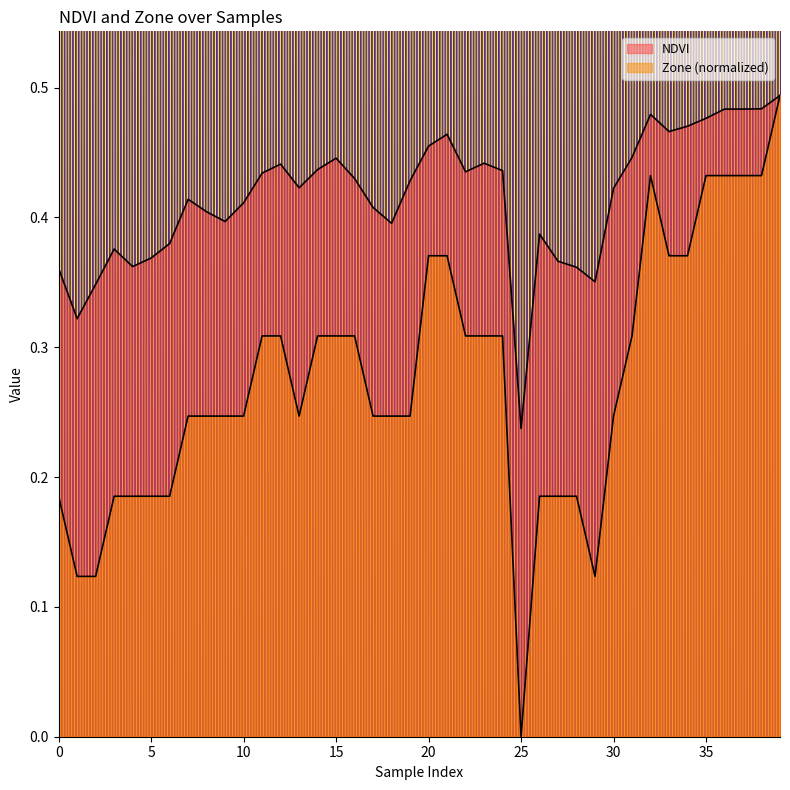

What is the sum of the NDVI values at 2 and 39?

0.8